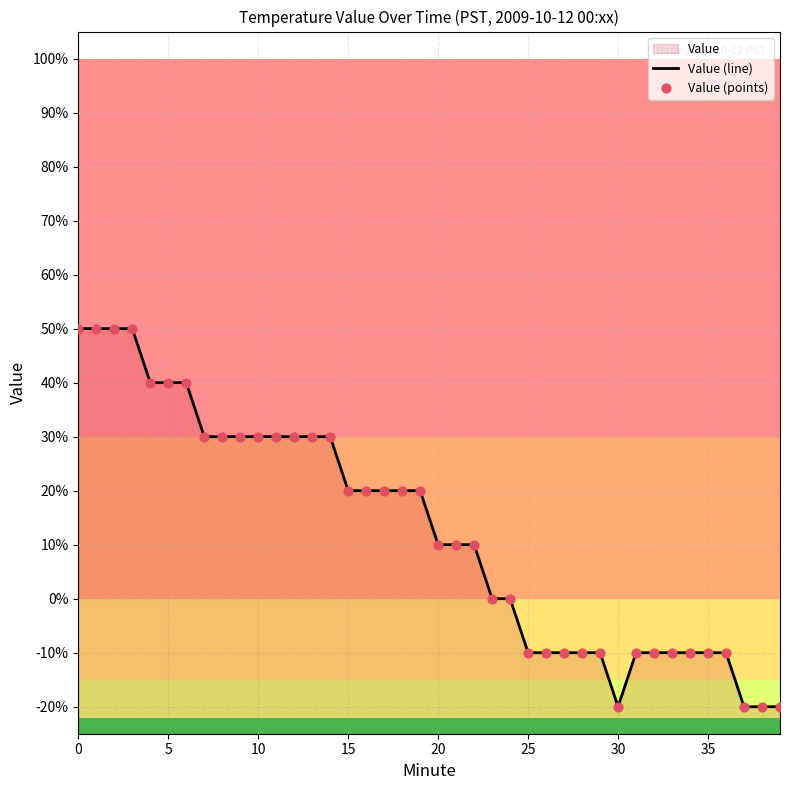

Which series contains the lowest Y value?

Value (line)